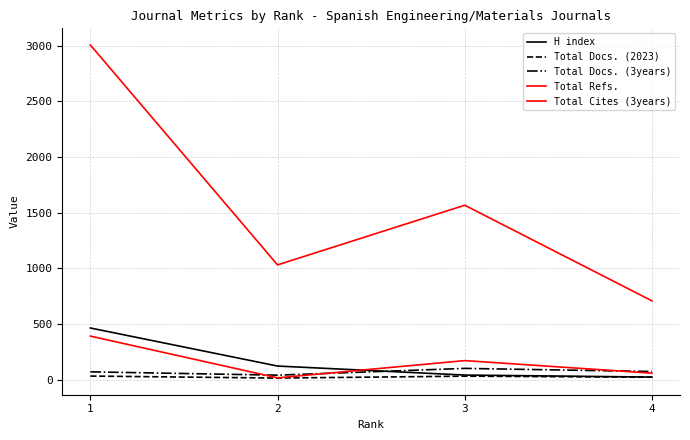

What is the value of the Total Refs. point at the 3rd from the left?

1566